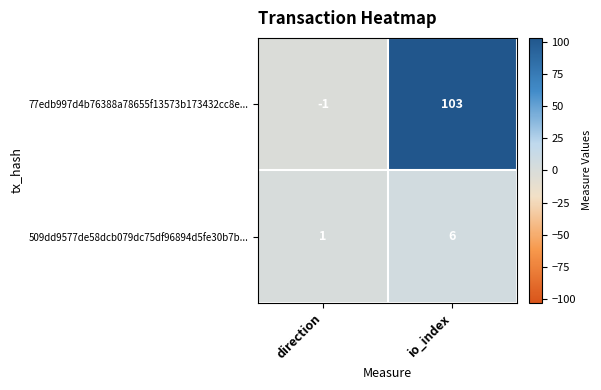

Which series has the largest total across all categories?

77edb997d4b76388a78655f13573b173432cc8e...